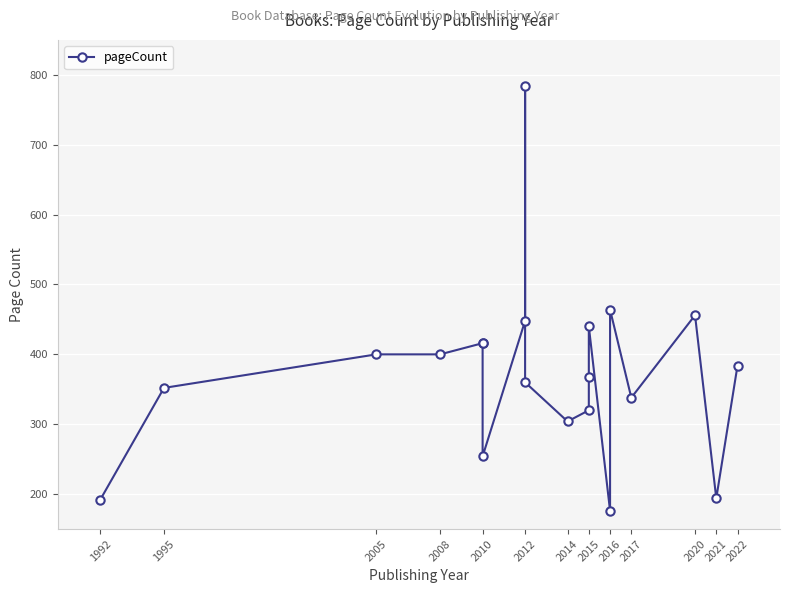

What position from the left is 2021?

12